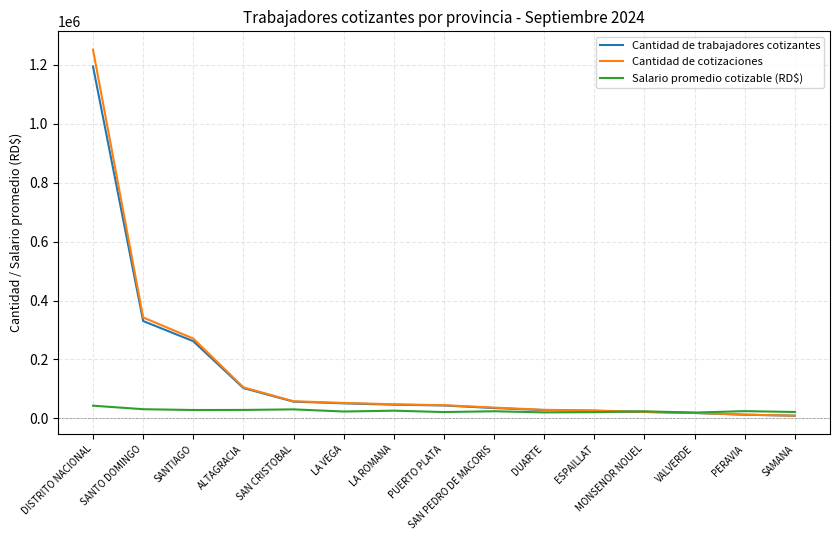

At which label does Cantidad de cotizaciones reach its peak?

DISTRITO NACIONAL